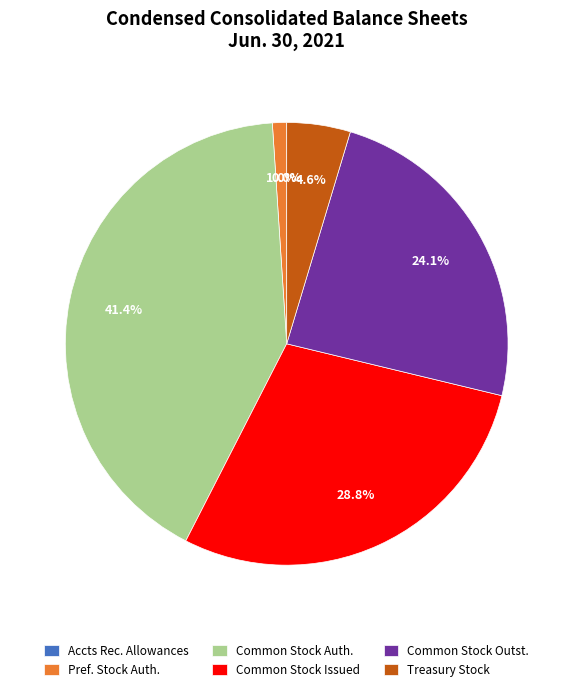

What percentage do Common Stock Issued and Pref. Stock Auth. together represent?

29.8%